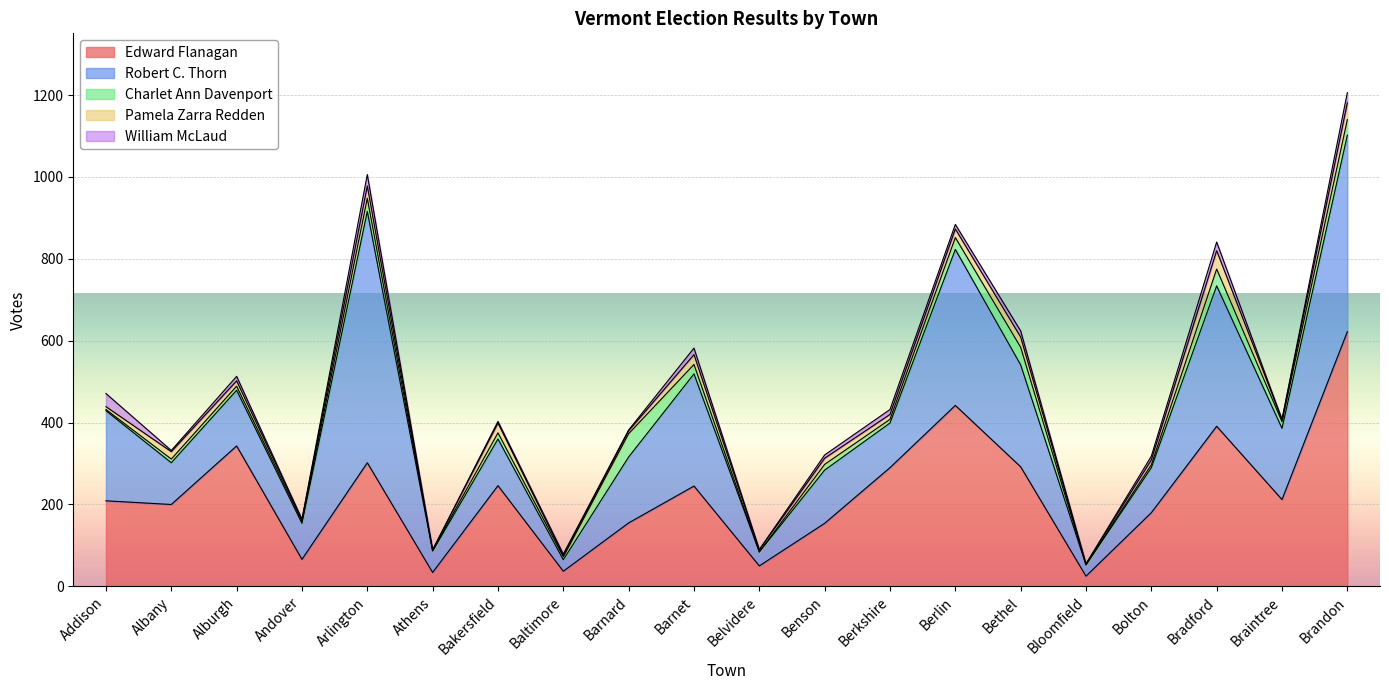

What is the sum of the Edward Flanagan values at Bolton and Arlington?

482